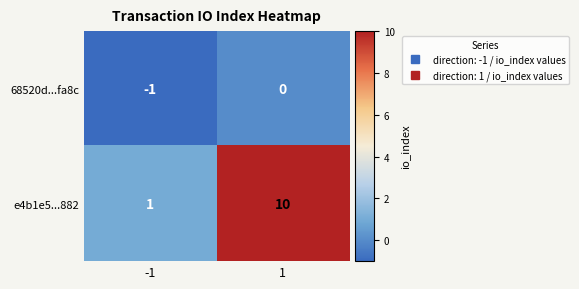

Reading left to right, transcribe all the data shown in this chart.

68520d...fa8c: -1=-1	1=0
e4b1e5...882: -1=1	1=10